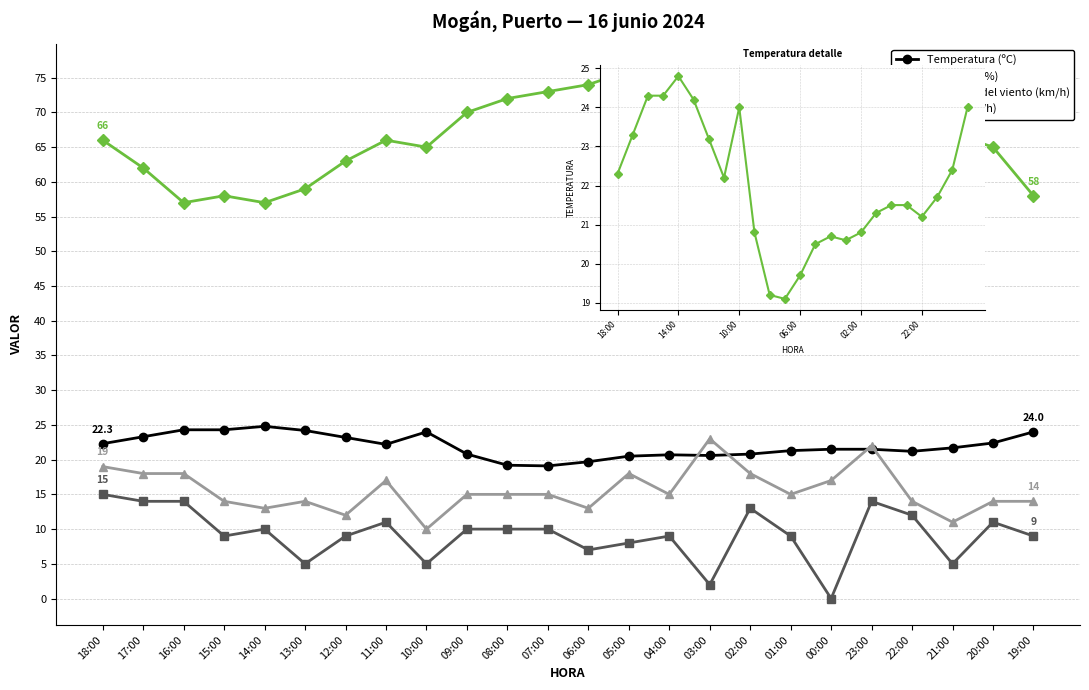

What is the greatest value displayed?

76.0